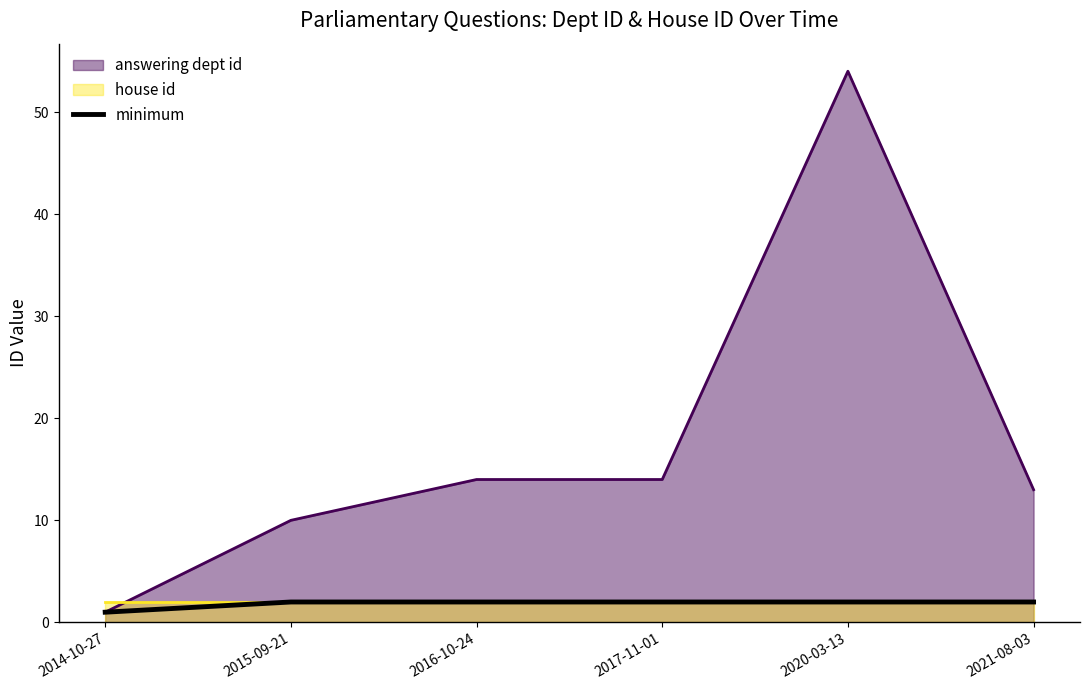

How many data points does each series have?

6